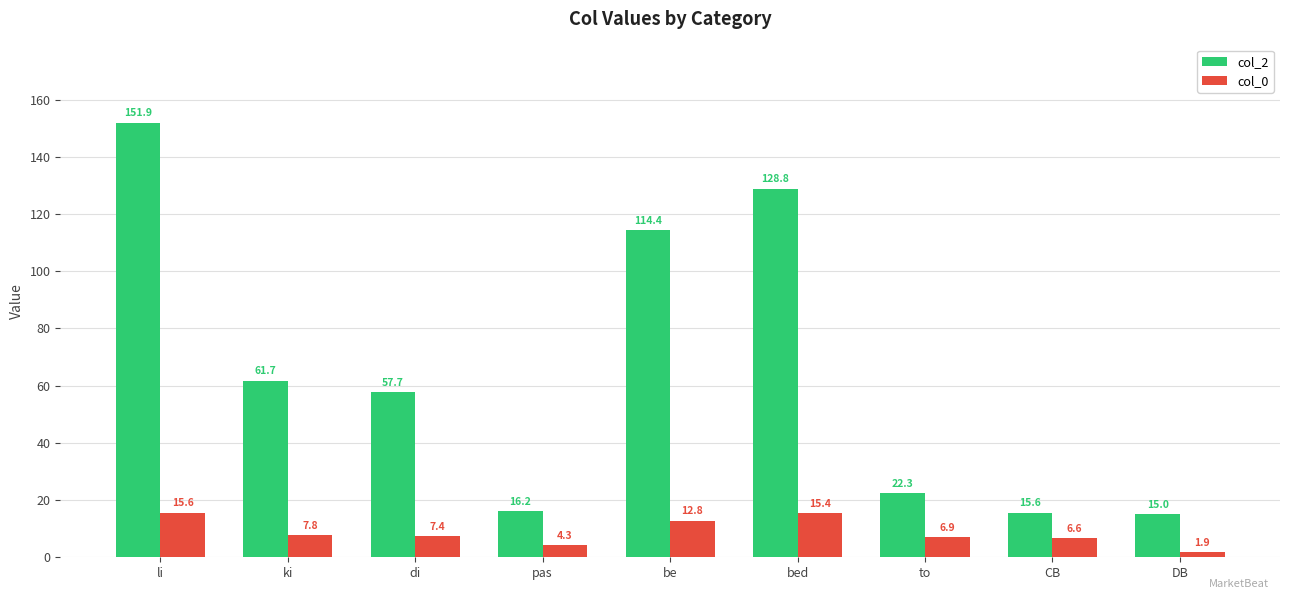

The col_2 series shows 69.8 at li. True or false?

False